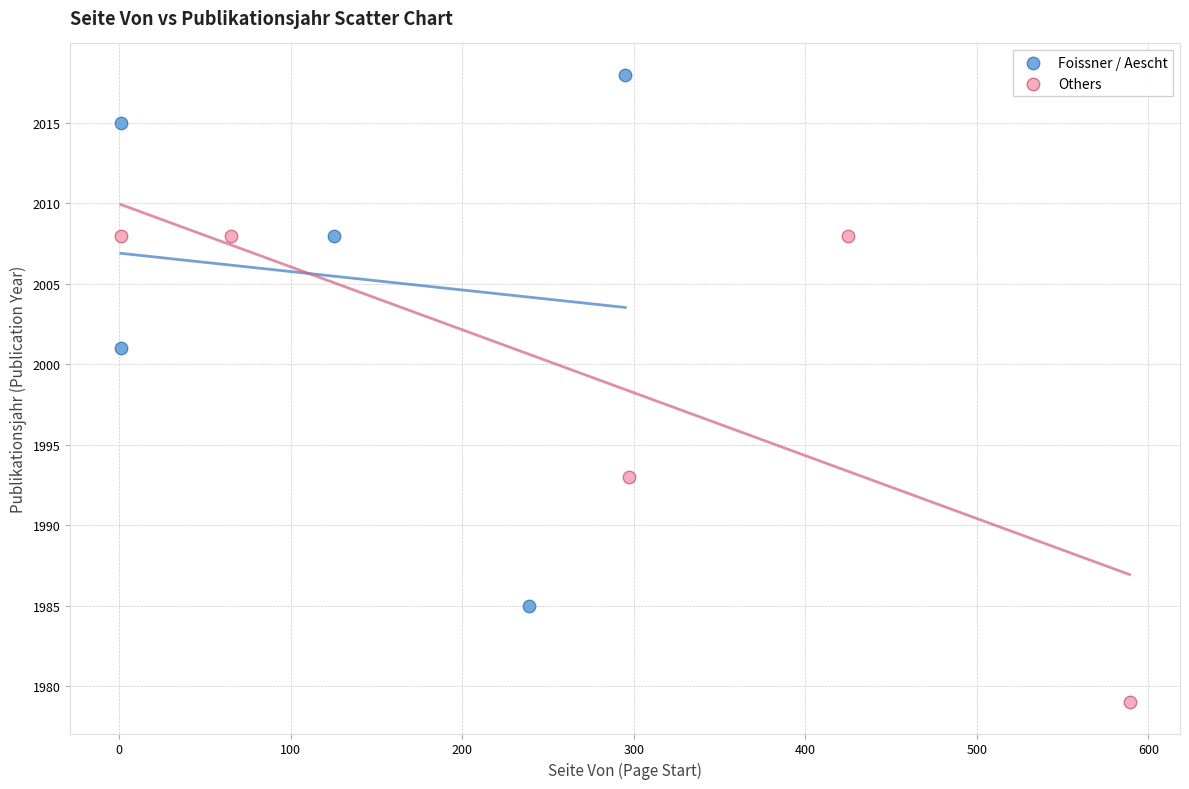

Which series contains the highest Y value?

Foissner / Aescht